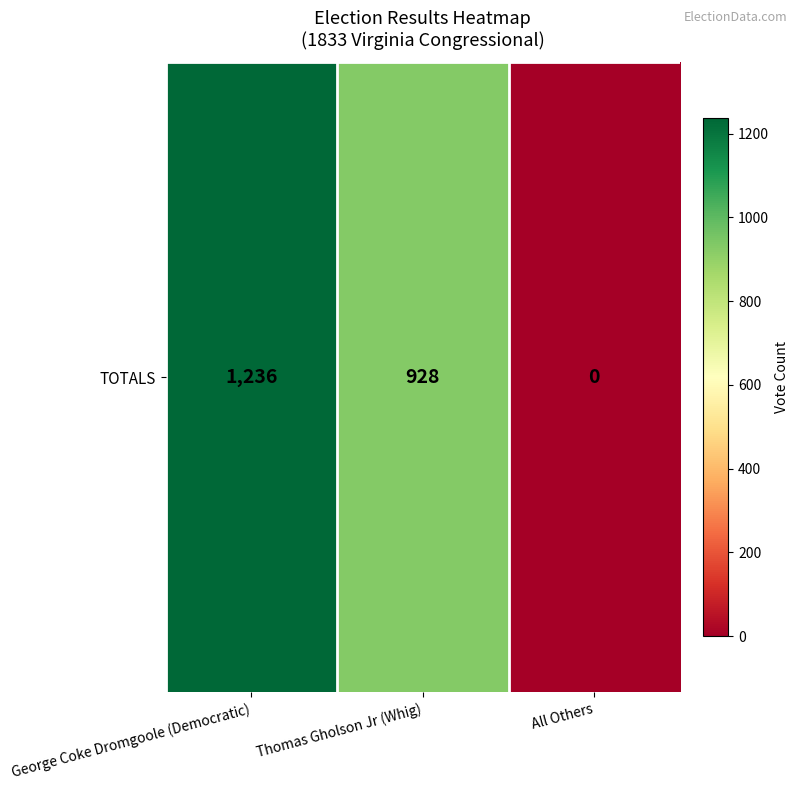

At which label does the data first exceed 928?

George Coke Dromgoole (Democratic)